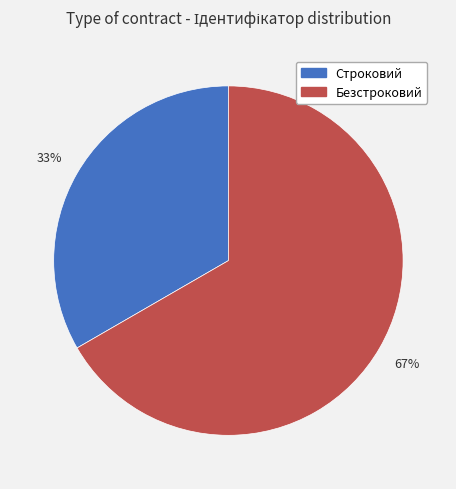

What percentage is the Безстроковий slice, to the nearest percent?

67%